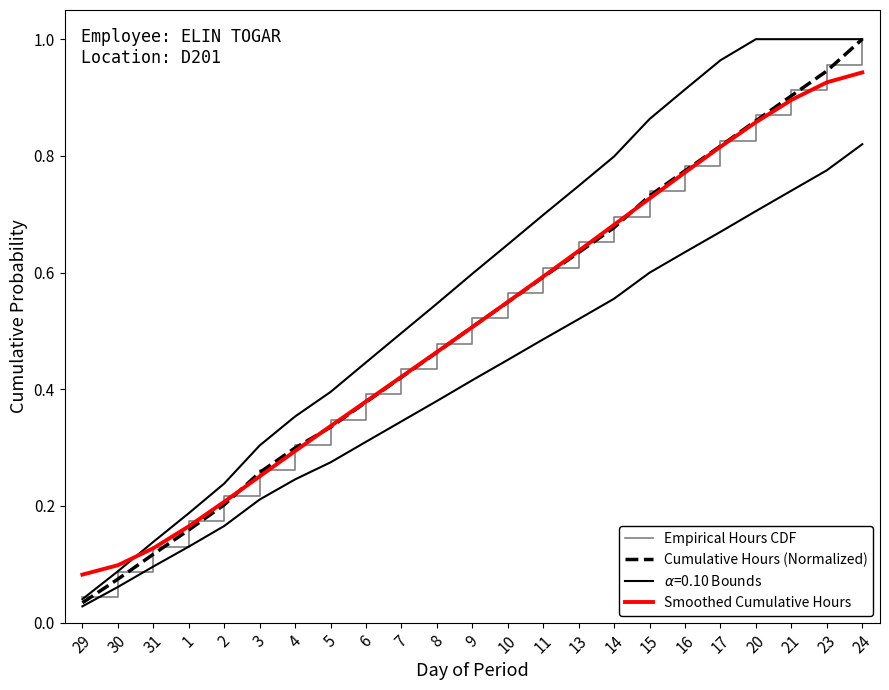

Where is Cumulative Hours (Normalized) nearest to the value 0?

29